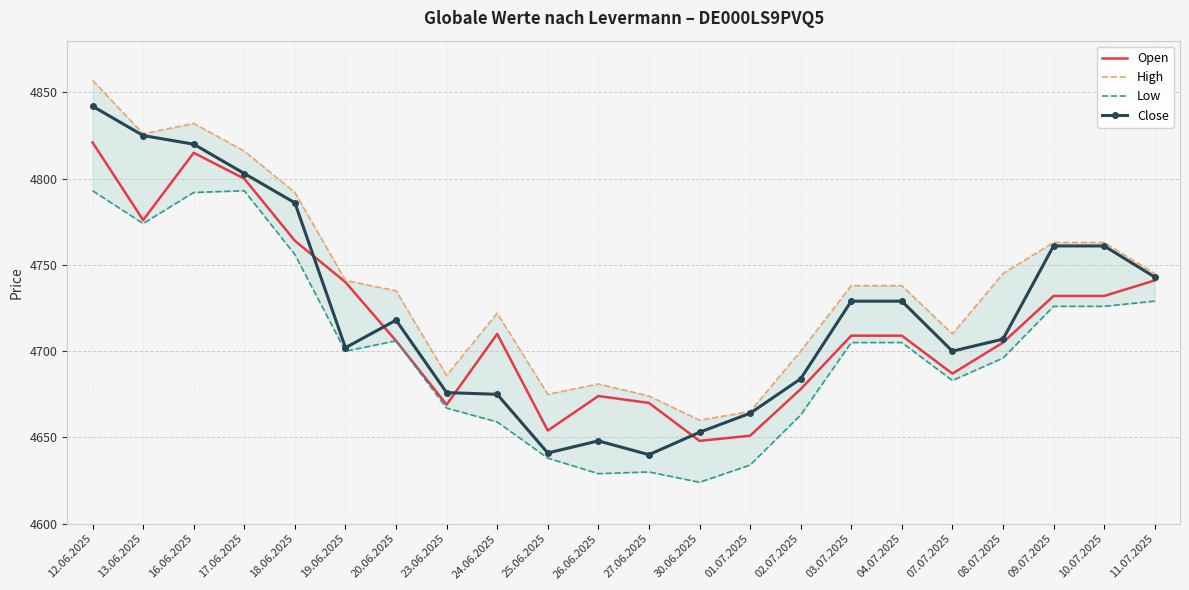

Between which two adjacent categories do Close and Open first intersect?

18.06.2025 and 19.06.2025